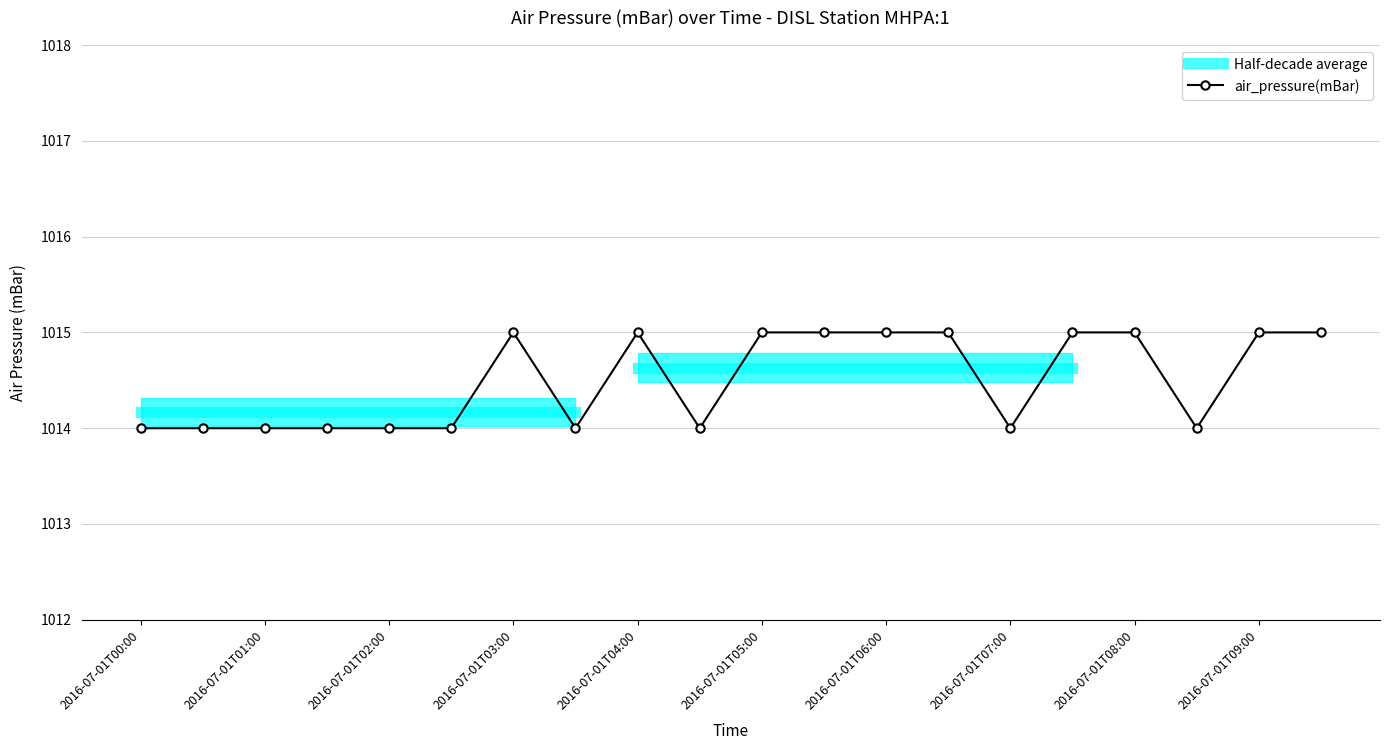

What is the sum of all values?

20290